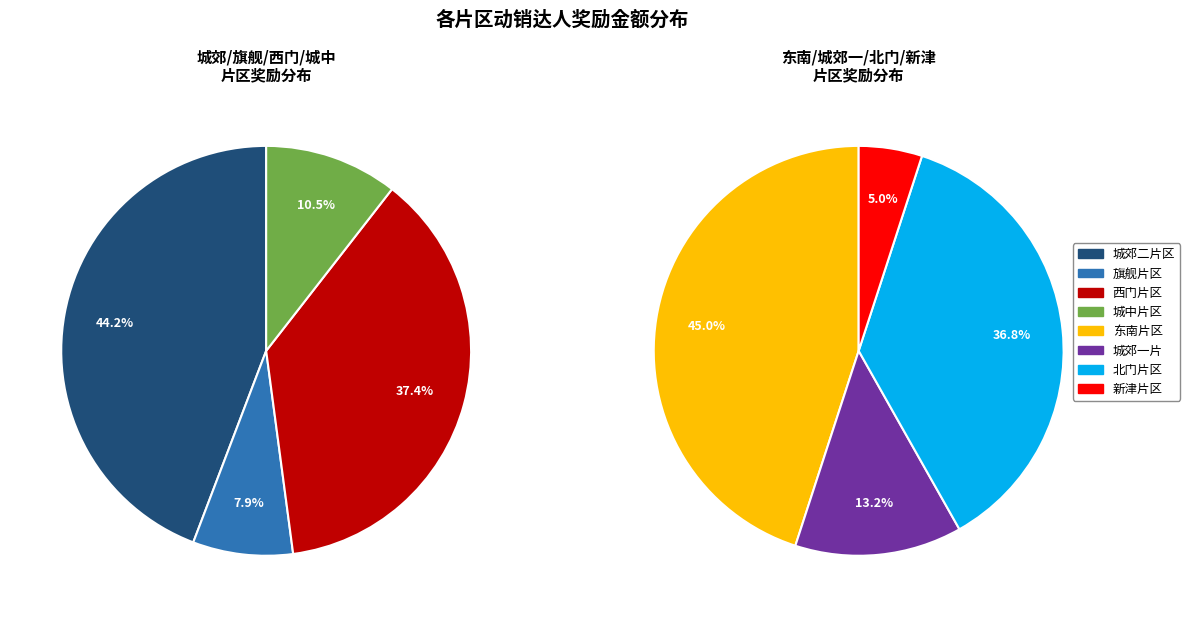

Which slice is the largest?

城郊二片区